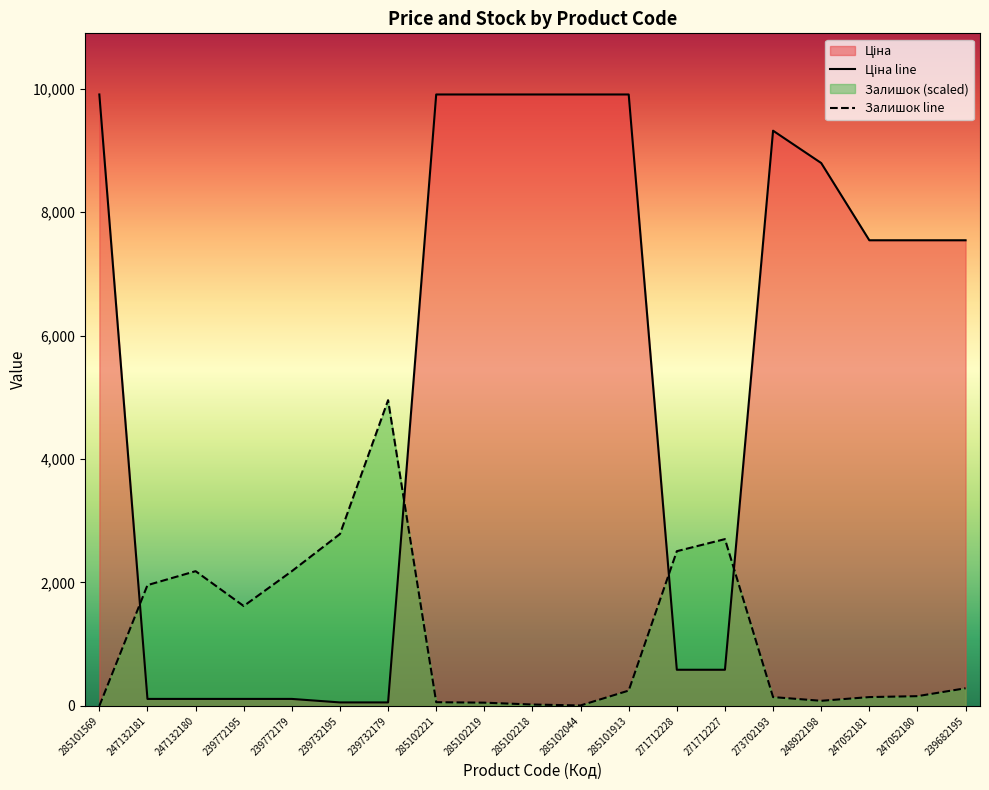

Is it true that Залишок line equals 82.8 at 248922198?

True